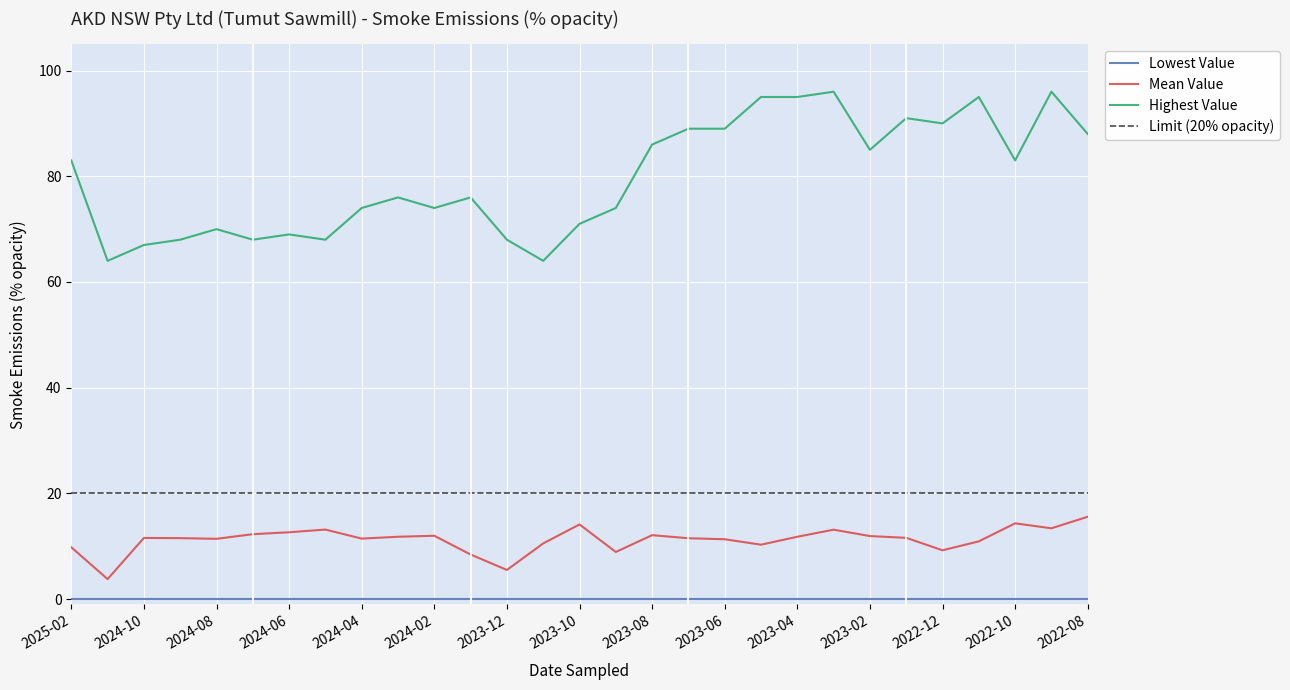

What is the value of the Mean Value point at the 7th from the left?

12.7